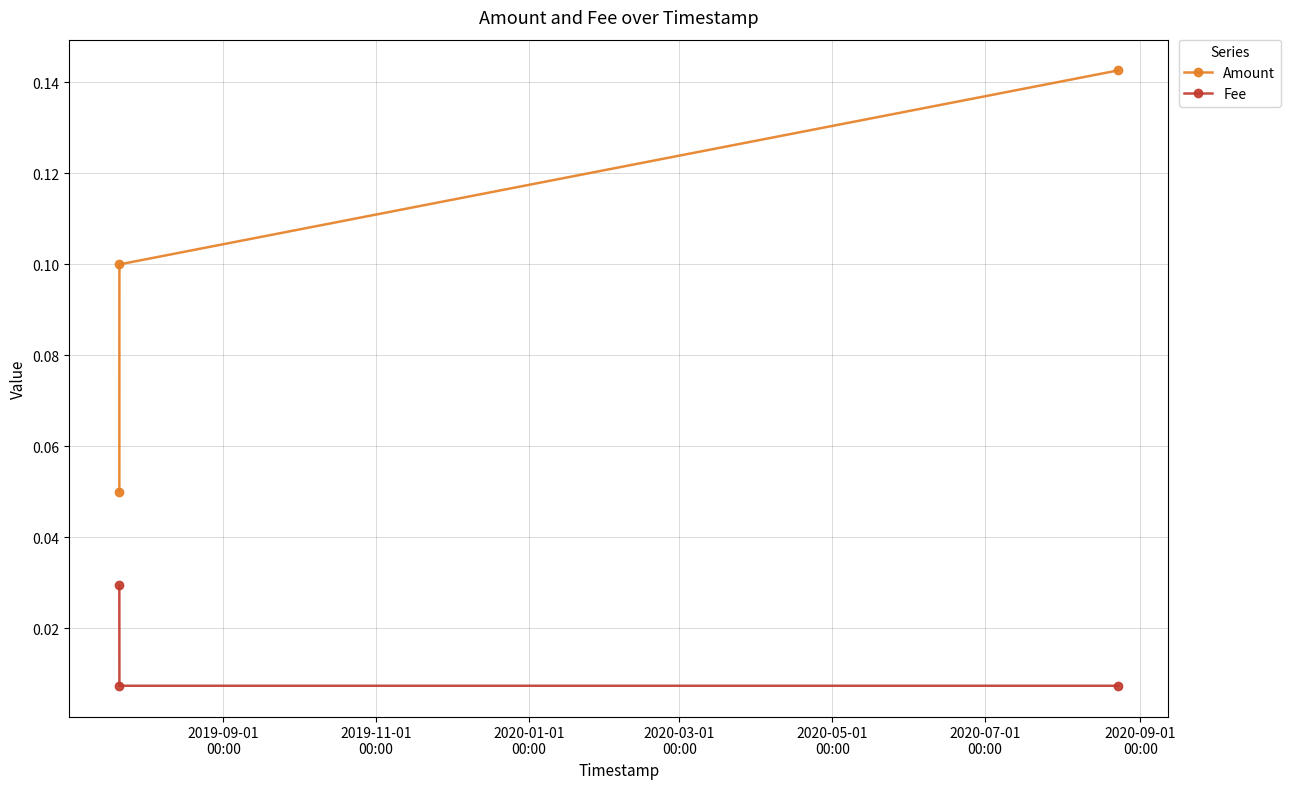

Which series has the widest spread of values?

Amount